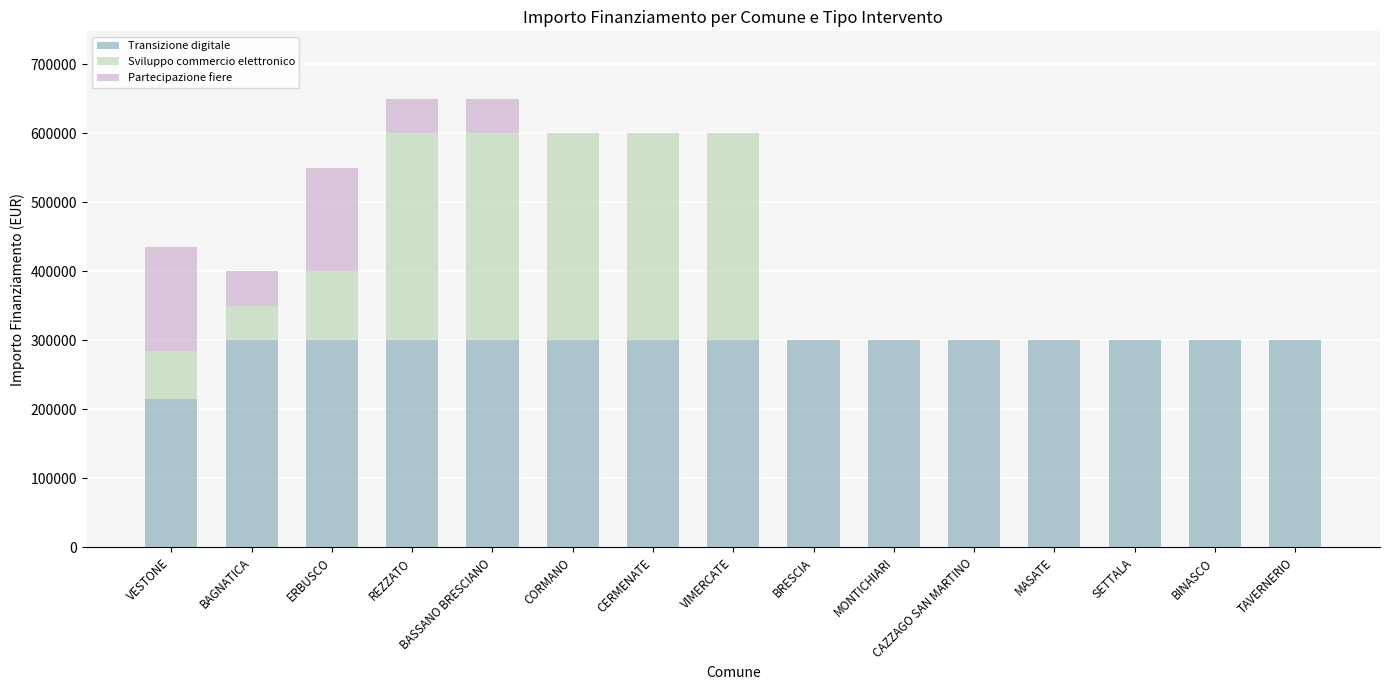

What value does the Transizione digitale series have at BINASCO?

300000